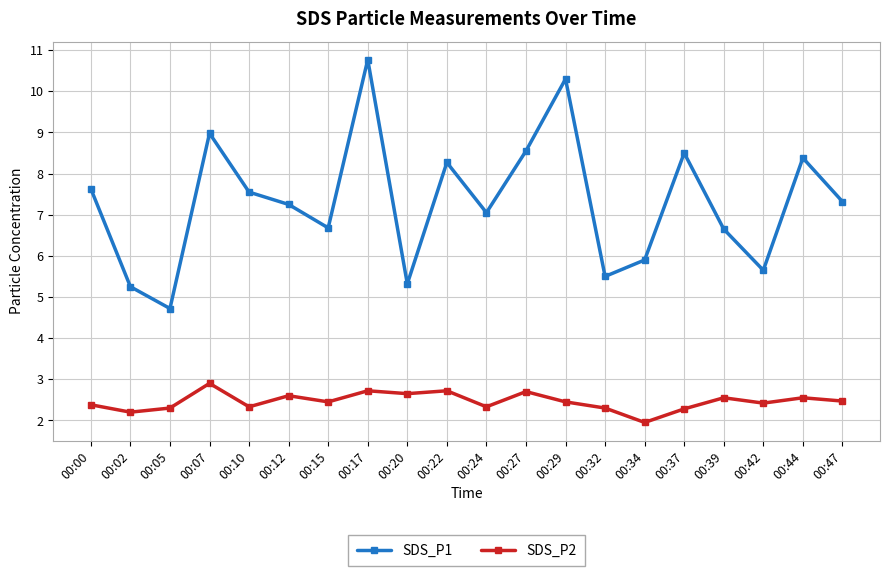

Count the number of categories in the chart.

20